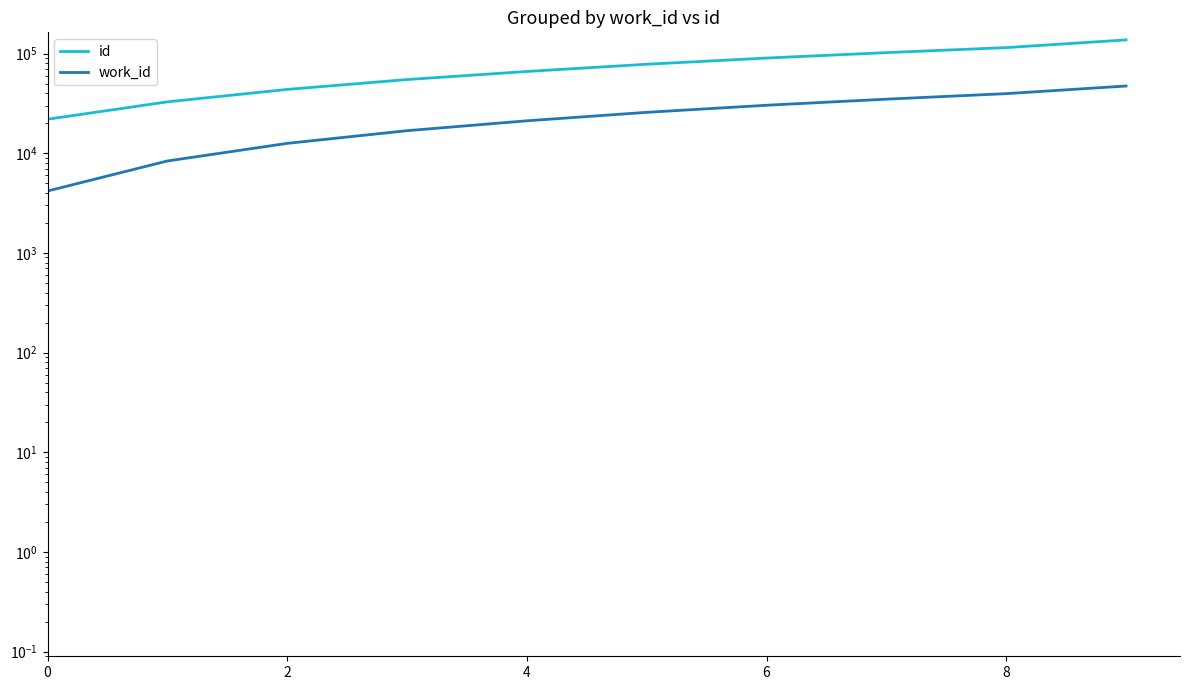

At which category is the sum across all series the highest?

9